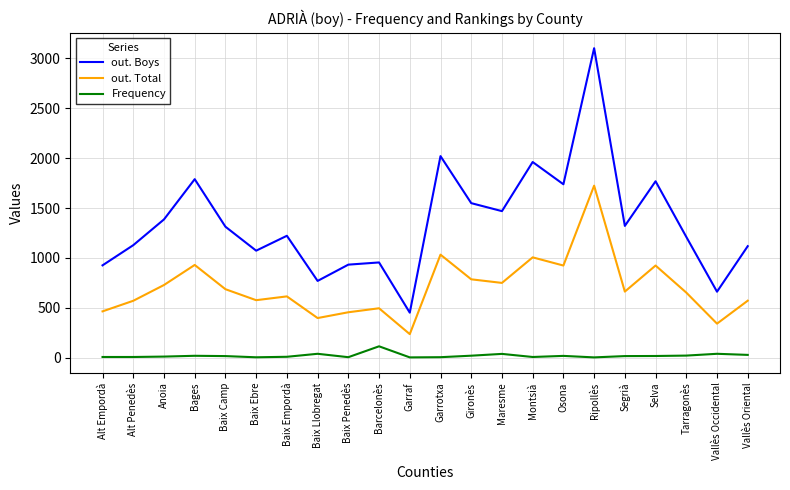

The value of out. Boys at Garraf is 452. True or false?

True